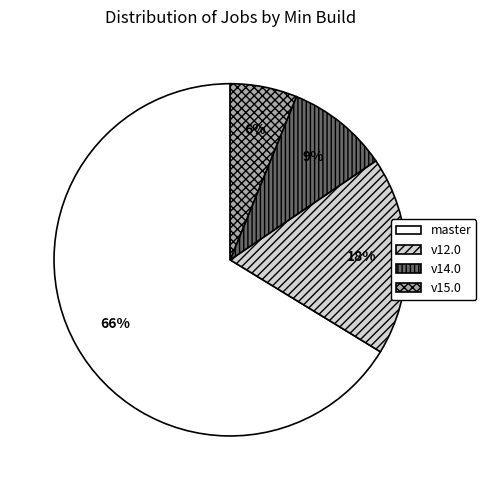

Is there any slice that represents more than half of the pie?

Yes